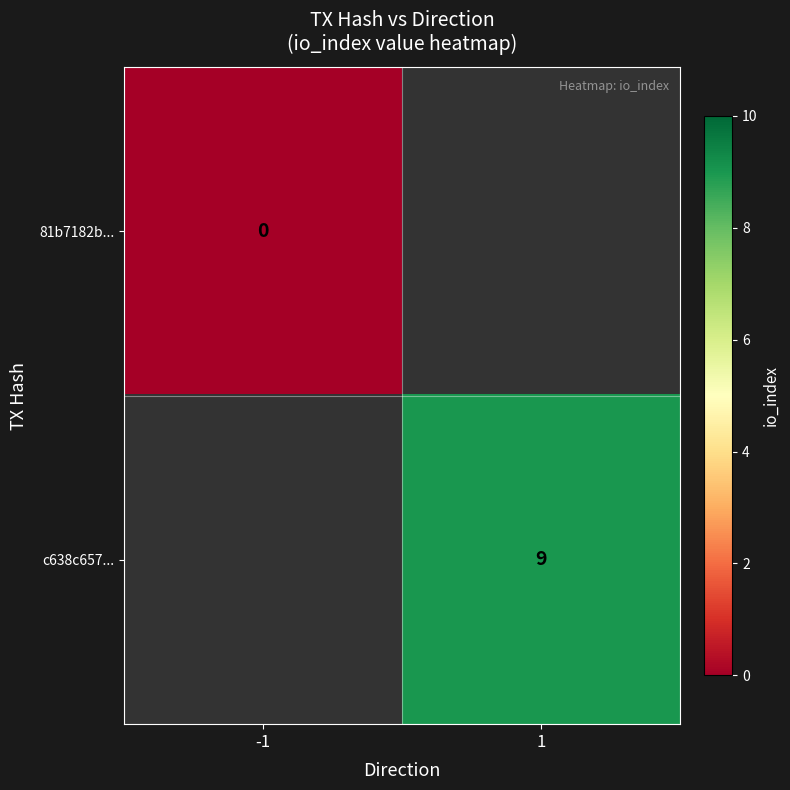

The c638c657... series shows 15 at 1. True or false?

False